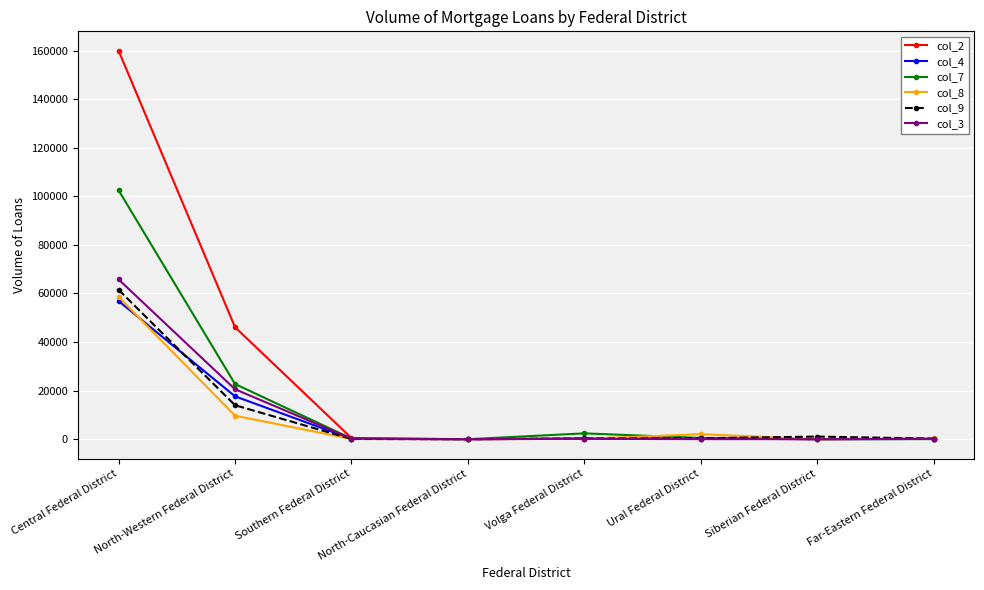

What is the label of the 7th point from the left?

Siberian Federal District